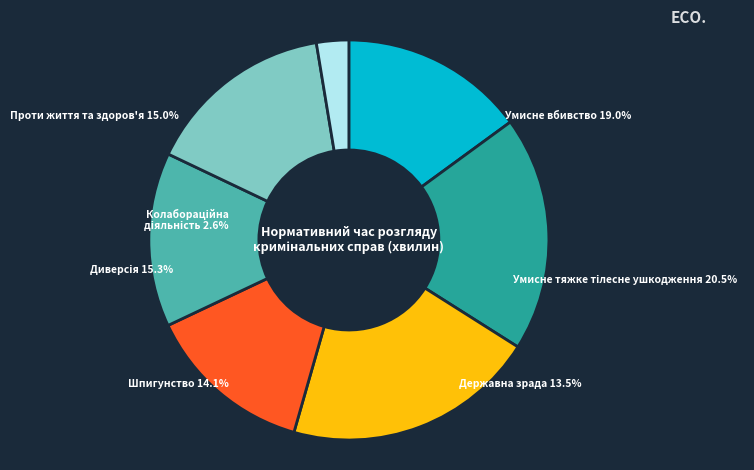

What is the change in value from Кримінальні правопорушення
проти життя та здоров'я (689) to Шпигунство (649)?

-40